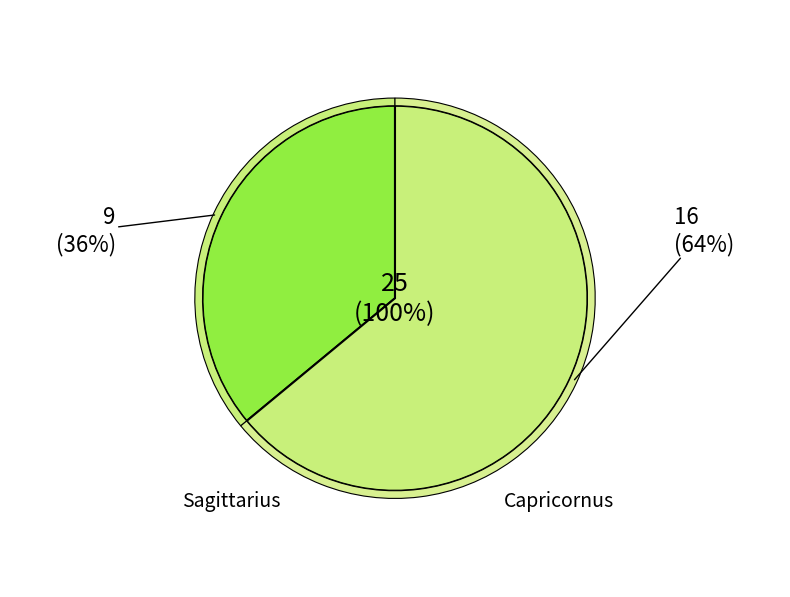

To the nearest percent, what portion does Sagittarius represent?

36%